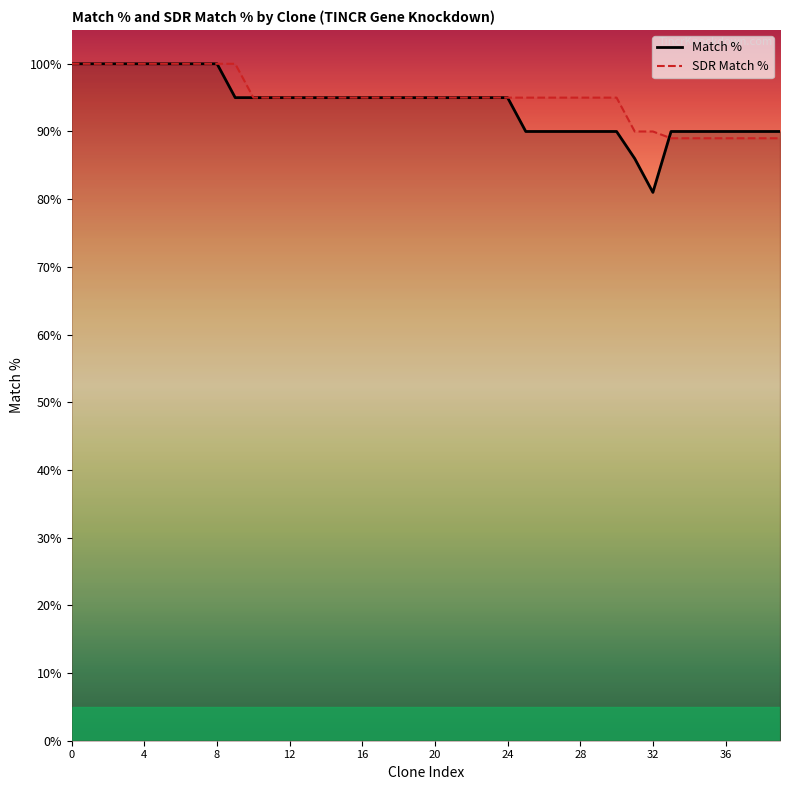

True or false: SDR Match % has more than 0 points higher than both neighbors.

False